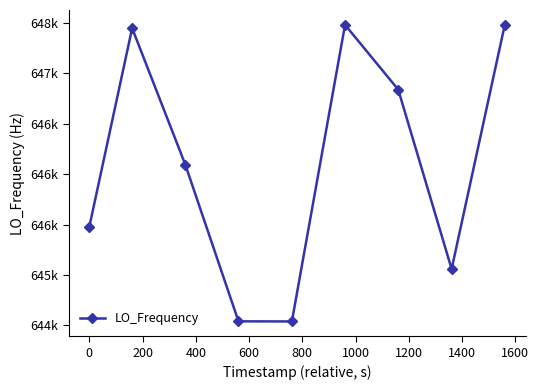

Is this an area chart (filled region under the line)?

No